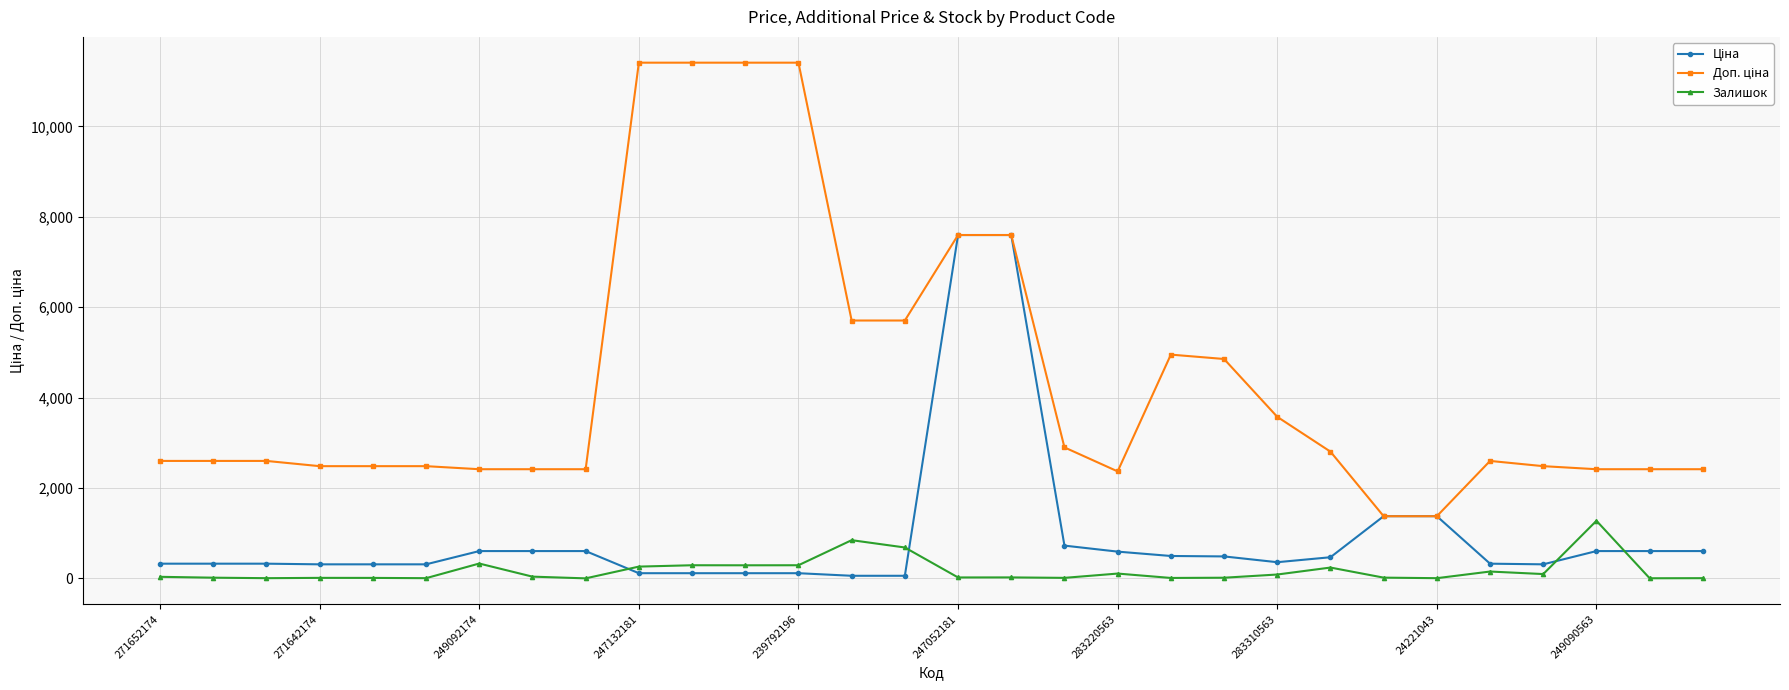

At how many categories does at least one series exceed 10557?

4